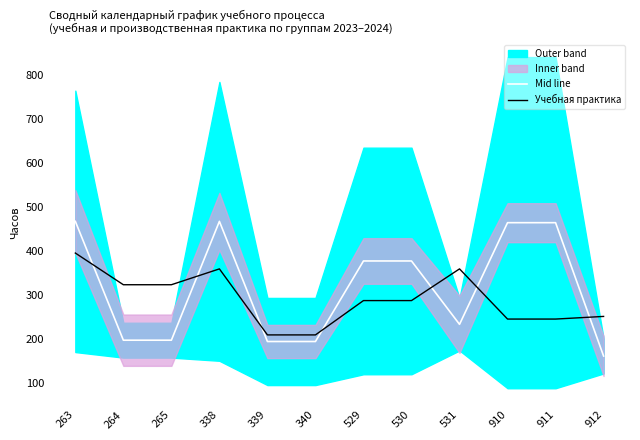

What is the minimum value for Mid line?

162